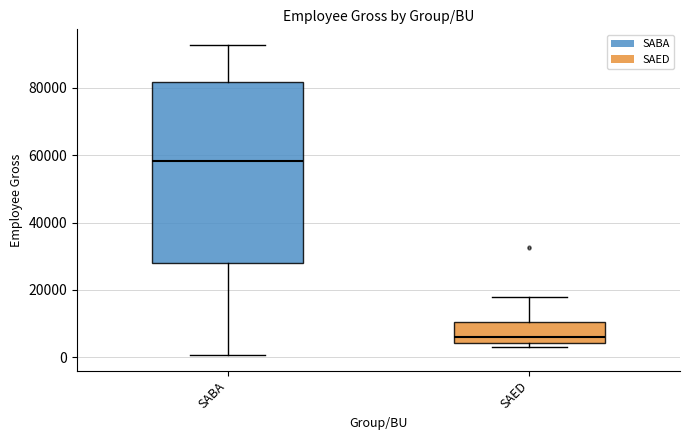

Which box's median line is the highest?

SABA